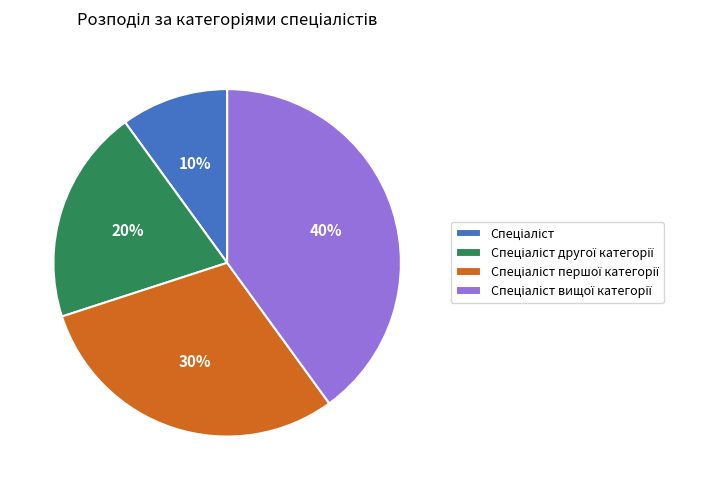

To the nearest percent, what is the average slice percentage?

25%